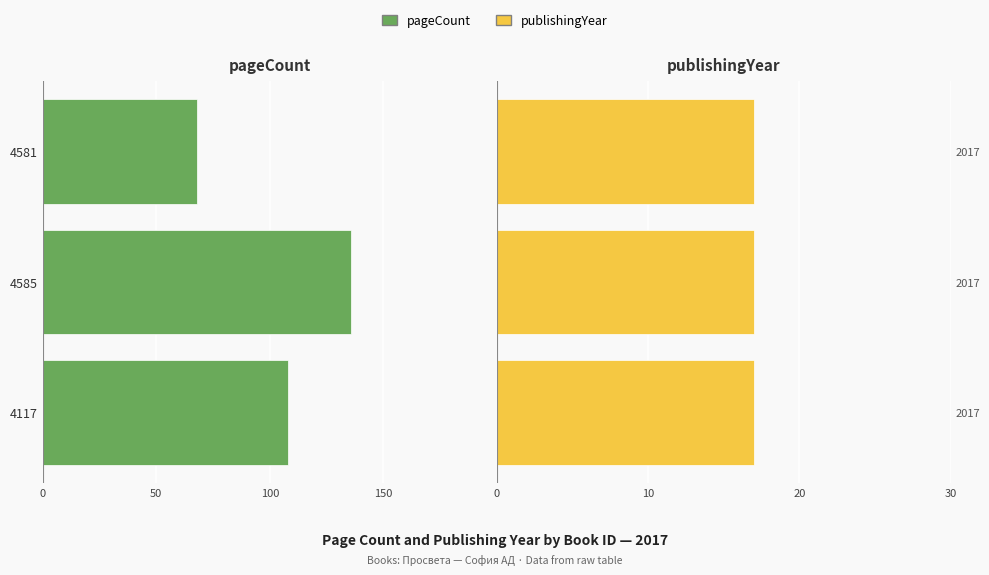

Which series has the largest range (max minus min)?

pageCount